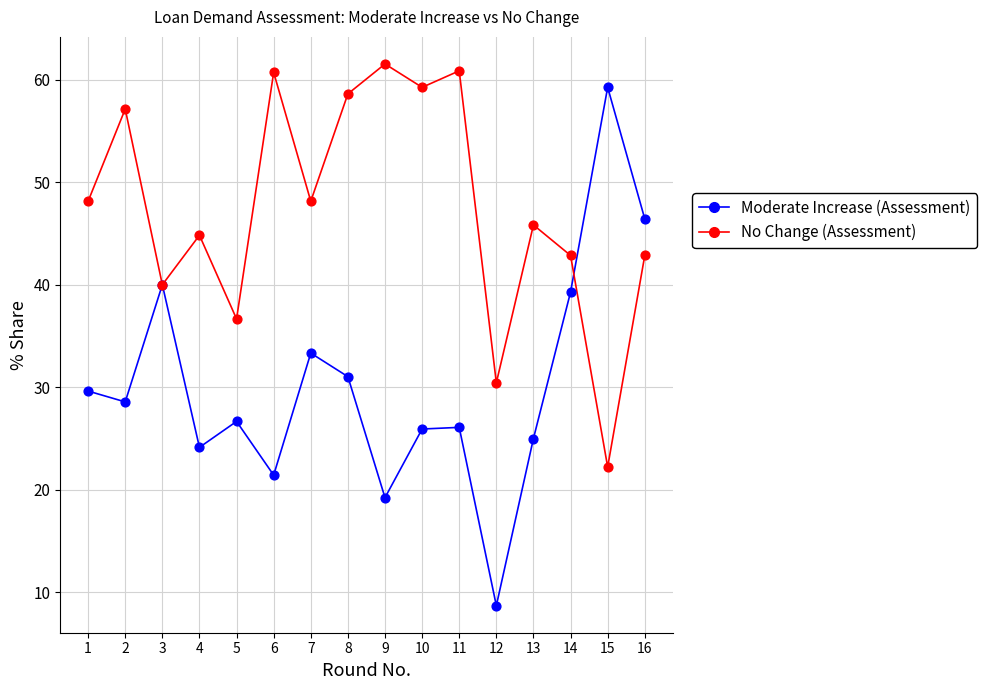

Which series reaches the maximum Y coordinate?

No Change (Assessment)